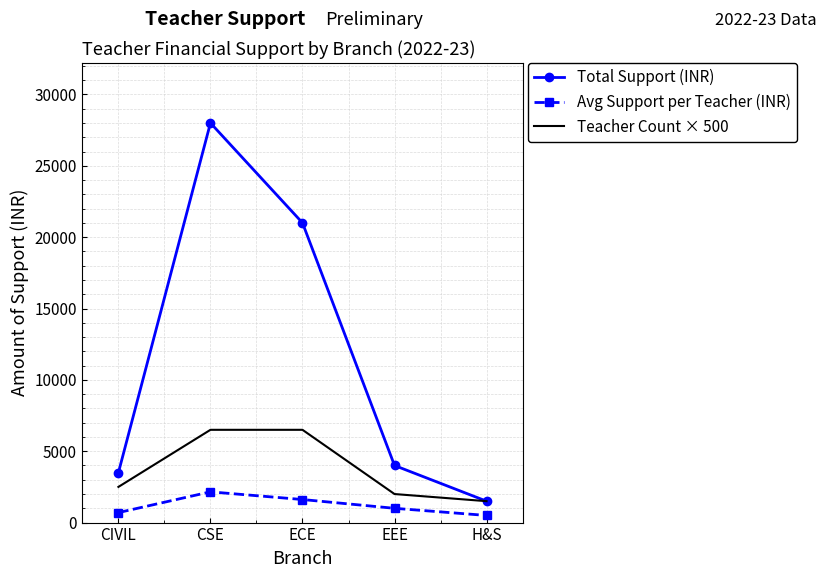

Reading left to right, what are all the values shown in this chart?

Total Support (INR): CIVIL=3500.0	CSE=28000.0	ECE=21000.0	EEE=4000.0	H&S=1500.0
Avg Support per Teacher (INR): CIVIL=700.0	CSE=2153.8	ECE=1615.4	EEE=1000.0	H&S=500.0
Teacher Count × 500: CIVIL=2500.0	CSE=6500.0	ECE=6500.0	EEE=2000.0	H&S=1500.0